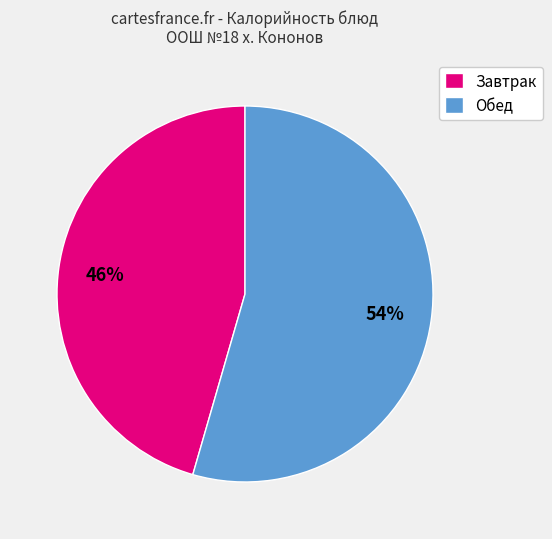

Between Завтрак and Обед, which is larger?

Обед